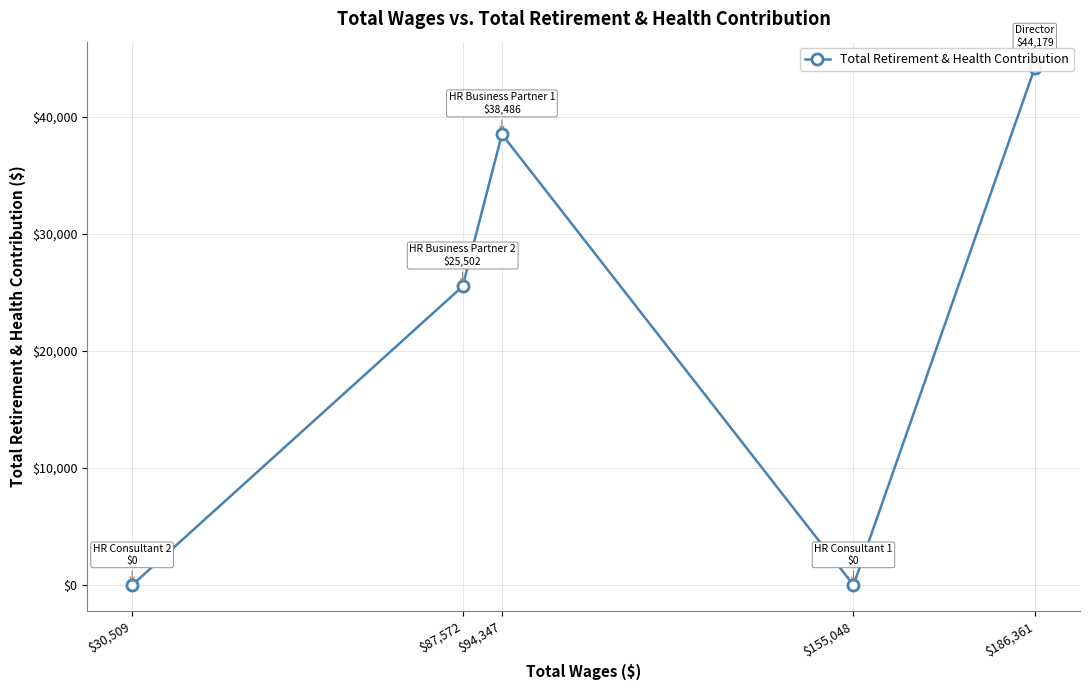

What is the average value?

21633